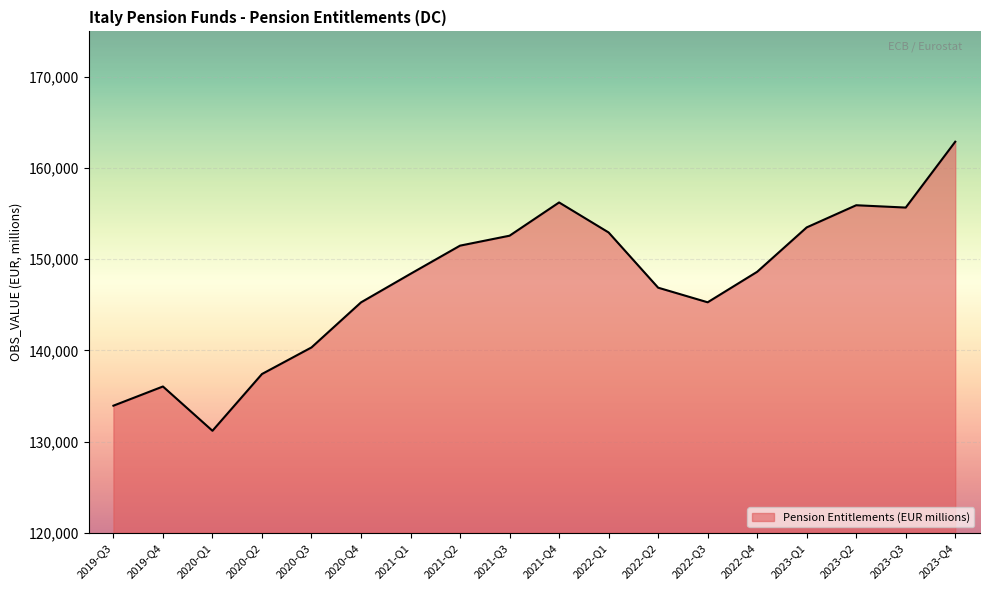

Does the chart display data point markers on the line(s)?

No